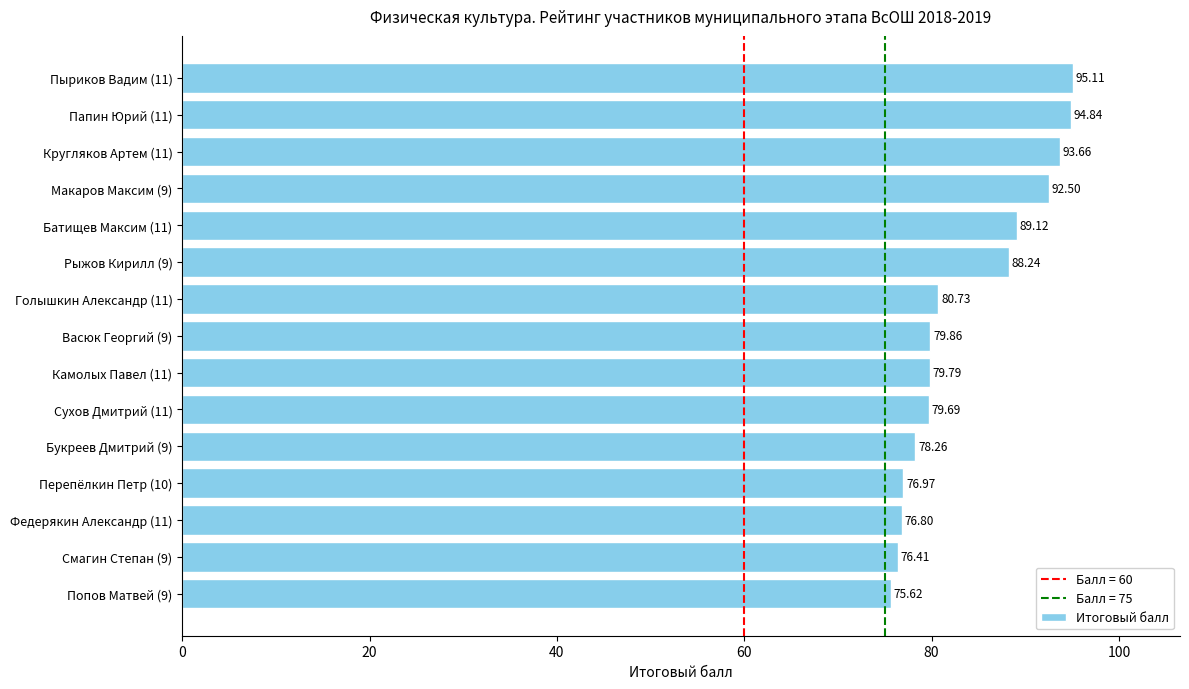

What is the ratio of the value at Перепёлкин Петр (10) to the value at Смагин Степан (9)?

1.0